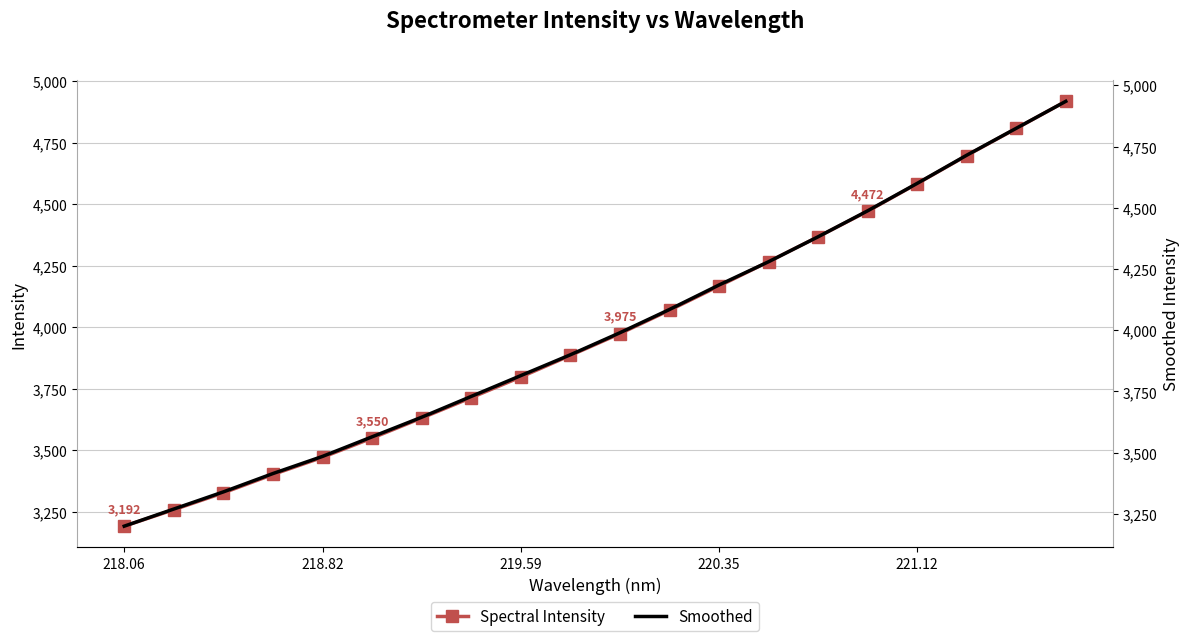

Count the number of data series in this chart.

2